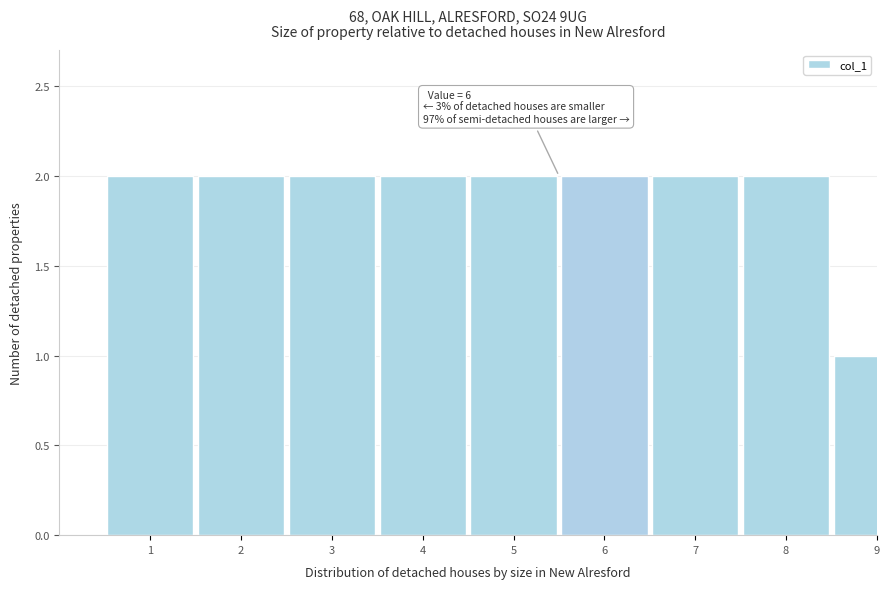

Reading left to right, list all the values displayed in this chart.

2	2	2	2	2	2	2	2	1